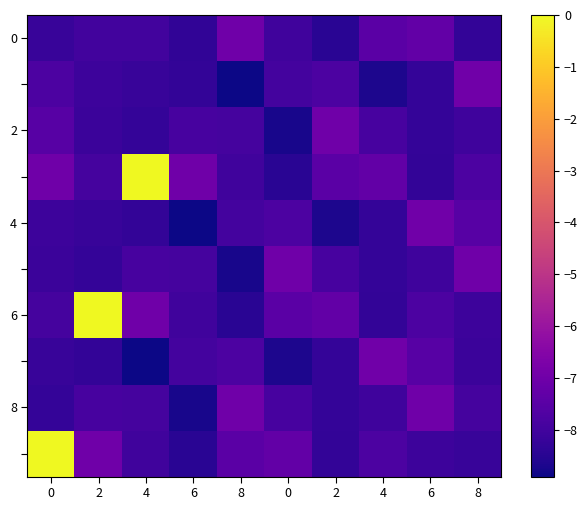

What is the minimum value shown in the chart?

-8.9